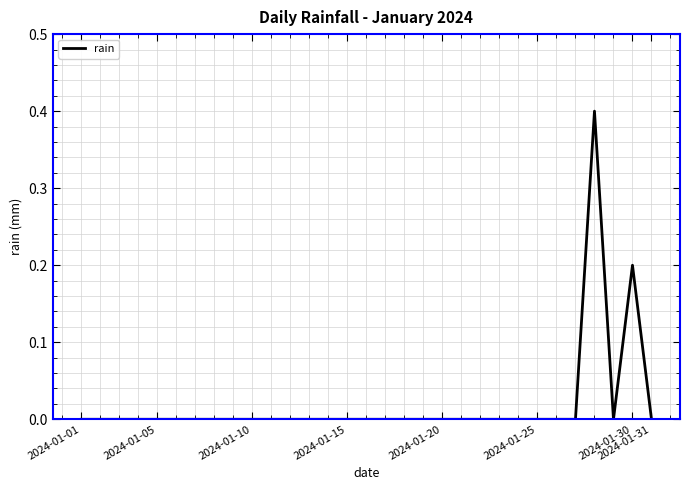

Count the values in the range 0 to 1.

31